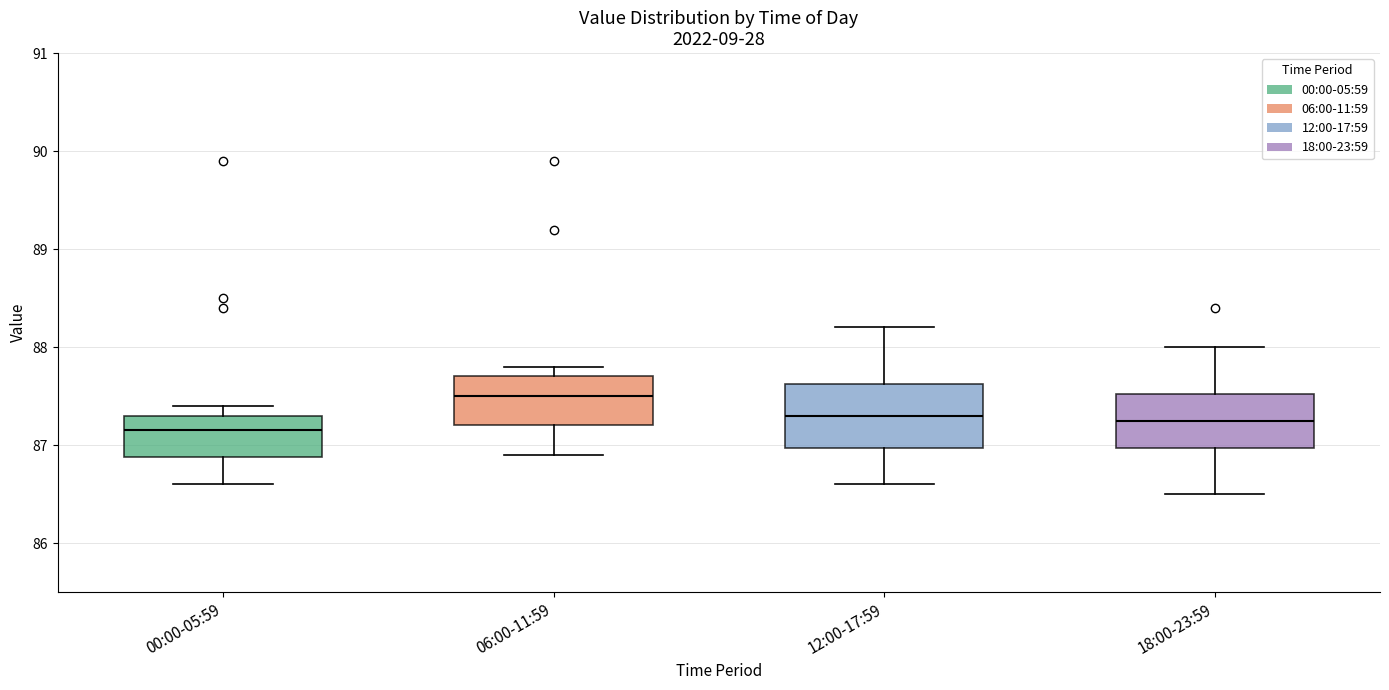

Reading left to right, read every box against the y-axis: the position of its median line, the range the box covers, and the ends of its whiskers. The values are not printed on the chart, so give them approximately, as read against the axis.

00:00-05:59: median 87.2, box 86.9 to 87.3, whiskers 86.6 to 87.4
06:00-11:59: median 87.5, box 87.2 to 87.7, whiskers 86.9 to 87.8
12:00-17:59: median 87.3, box 87.0 to 87.6, whiskers 86.6 to 88.2
18:00-23:59: median 87.3, box 87.0 to 87.5, whiskers 86.5 to 88.0